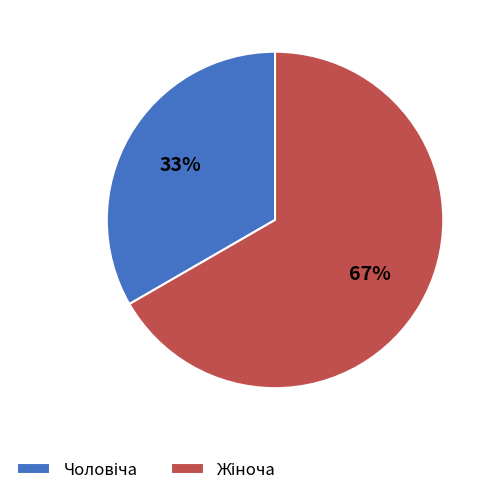

Count the number of slices in the pie.

2